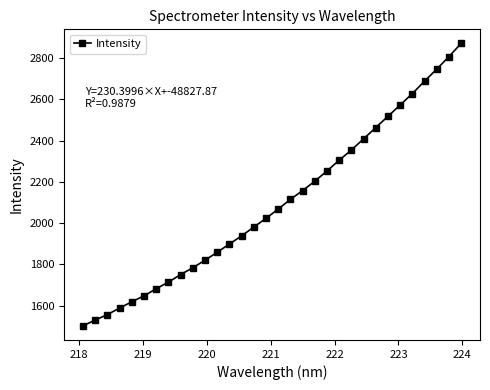

How many lines are shown in the chart?

1